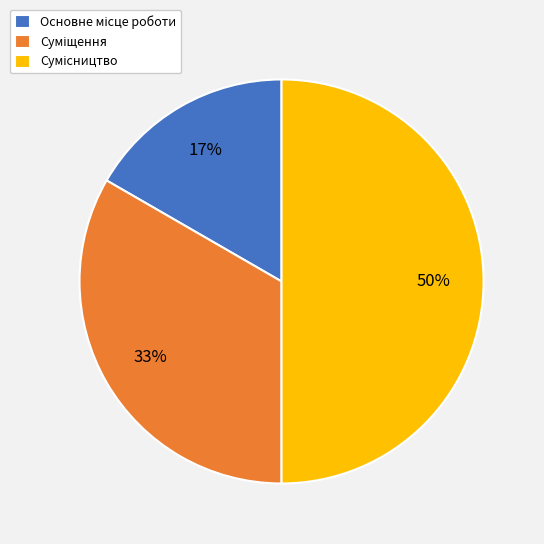

To the nearest percent, what is the difference between the largest and smallest slice percentages?

33%